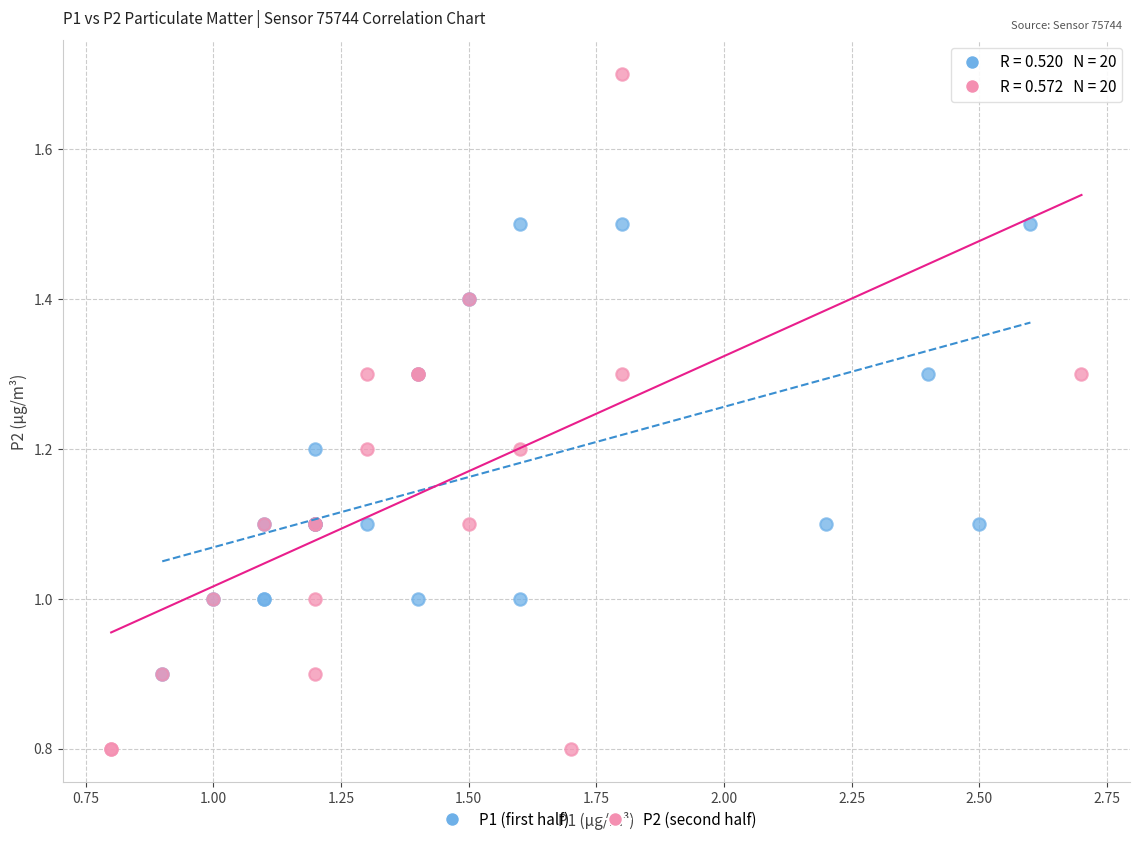

Which series contains the lowest Y value?

P2 (second half)